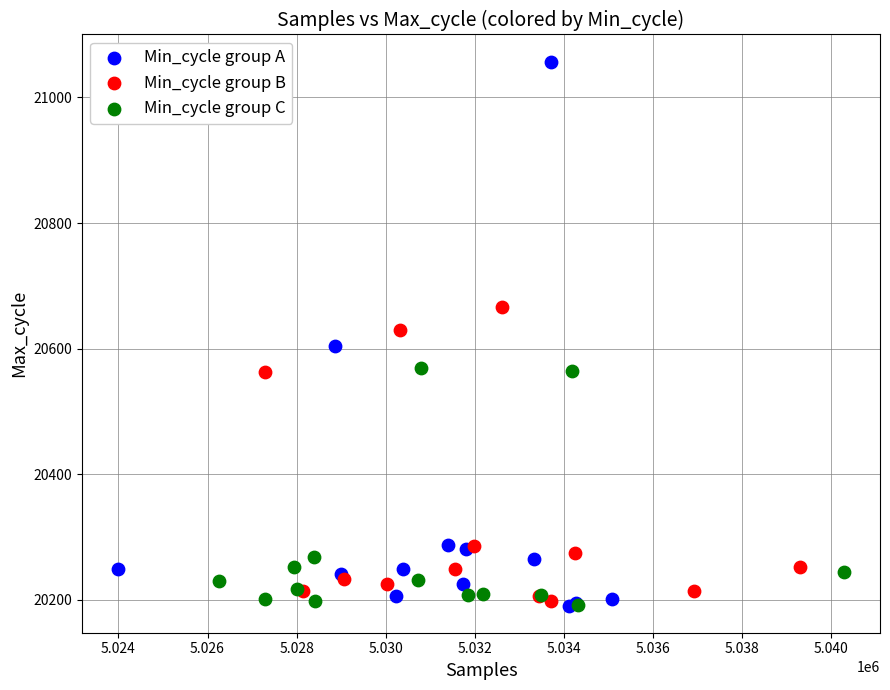

Which series has the largest Y range (max minus min)?

Min_cycle group A